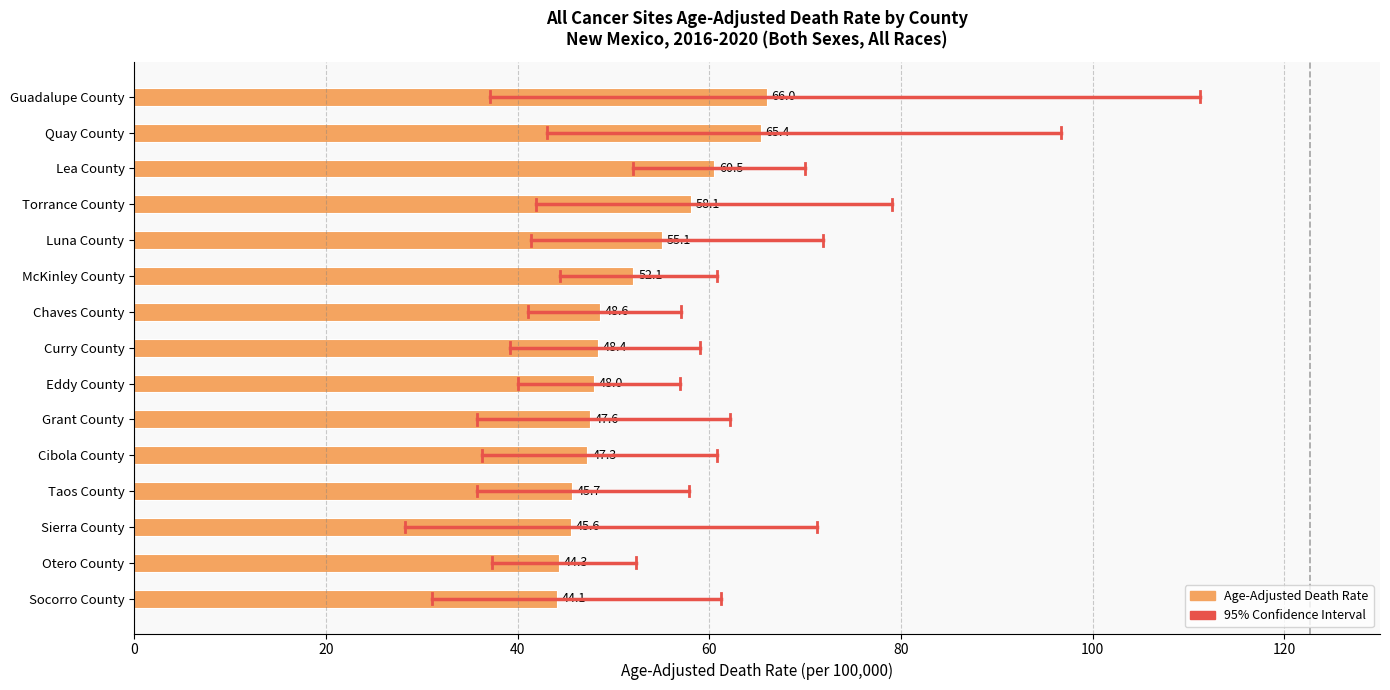

Rank the categories by value from lowest to highest.

Socorro County, Otero County, Sierra County, Taos County, Cibola County, Grant County, Eddy County, Curry County, Chaves County, McKinley County, Luna County, Torrance County, Lea County, Quay County, Guadalupe County